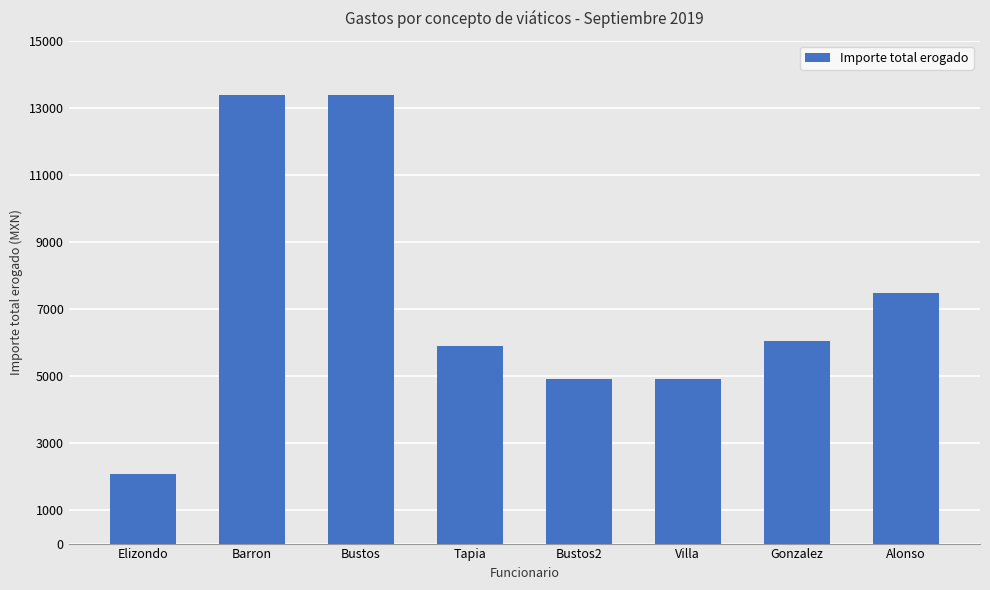

What is the maximum value shown in the chart?

13392